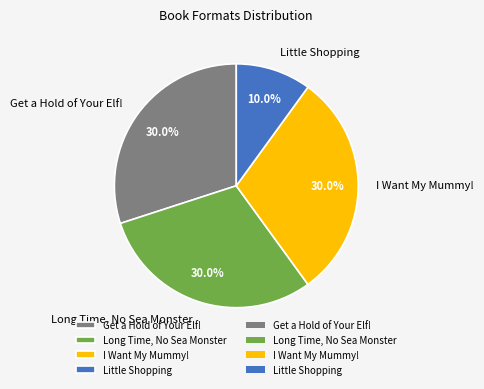

How many segments does this pie chart have?

4